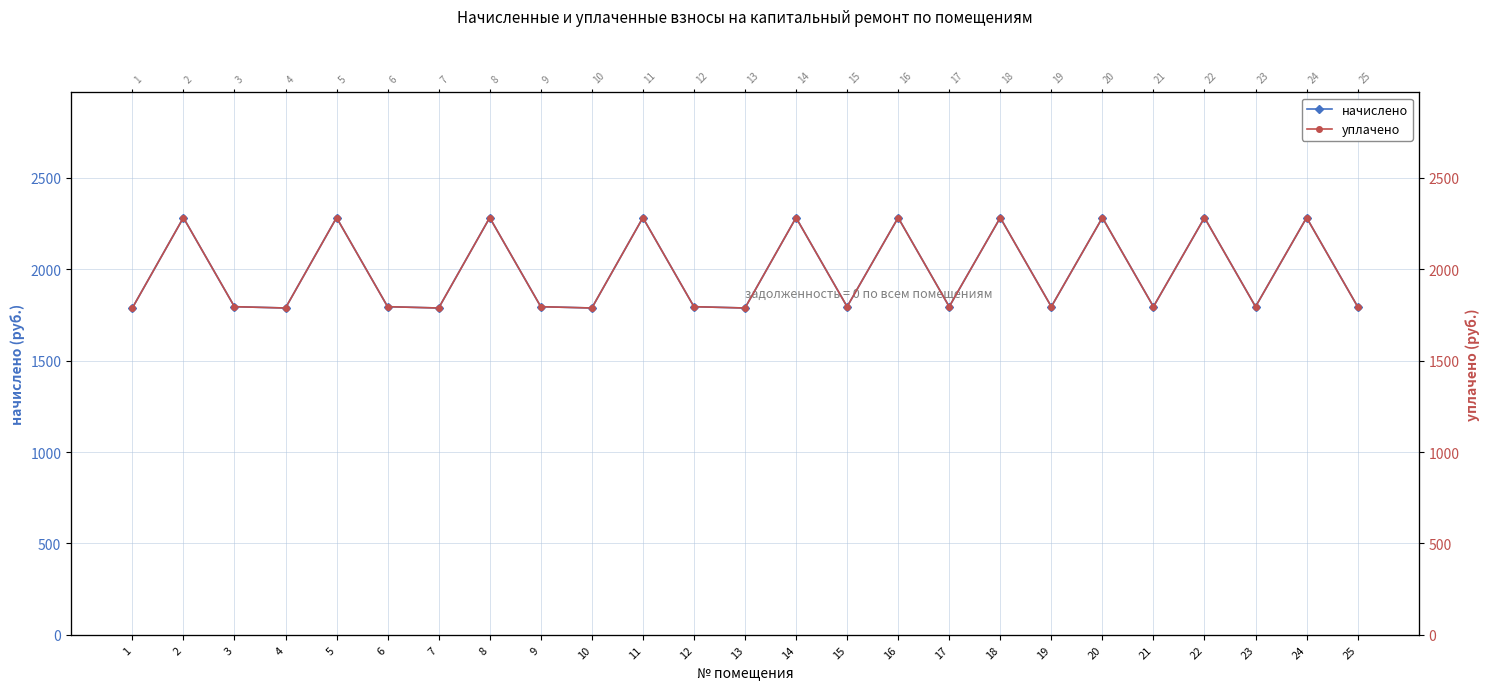

Rank the categories by начислено value from highest to lowest.

2, 5, 8, 11, 14, 16, 18, 20, 22, 24, 3, 6, 9, 12, 15, 17, 19, 21, 23, 25, 1, 4, 7, 10, 13